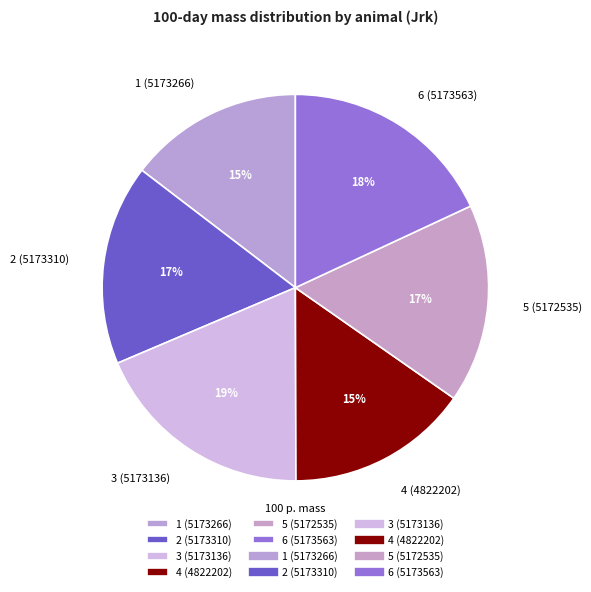

How many segments does this pie chart have?

6